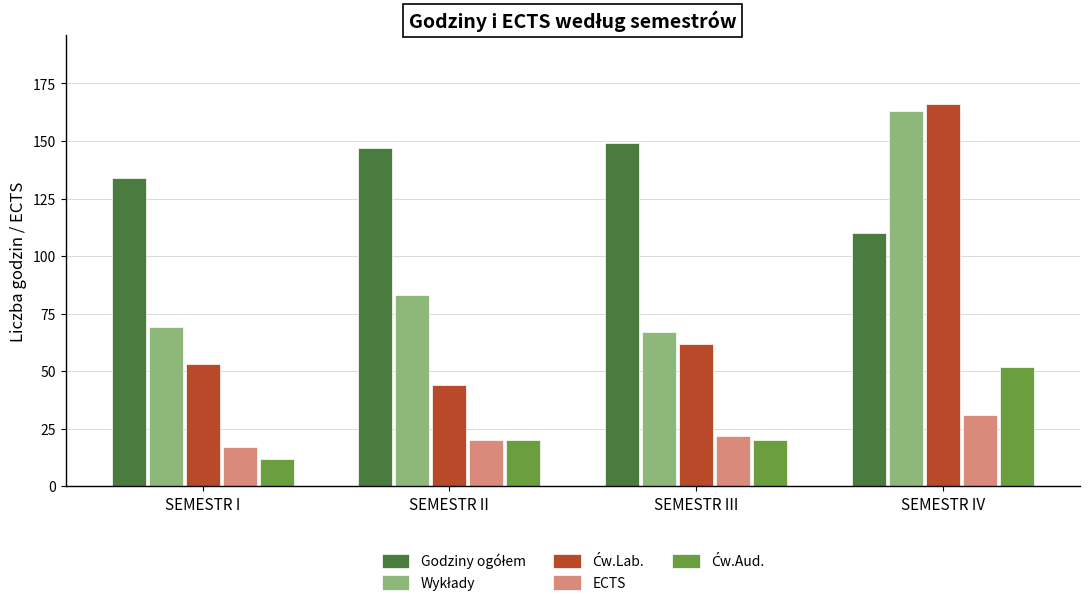

What is the difference between the highest and lowest values at SEMESTR I?

122